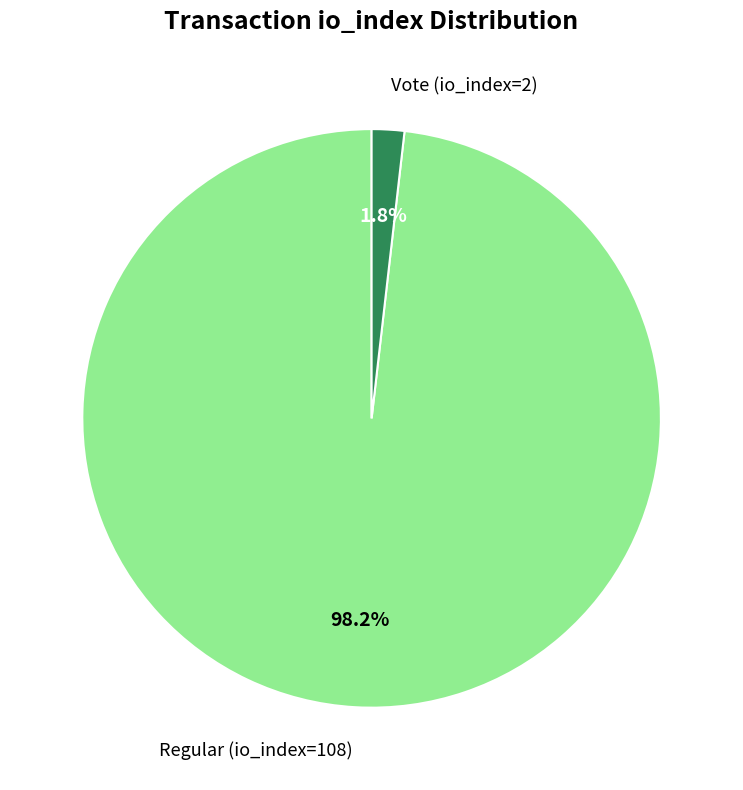

What percentage is NOT represented by Regular (io_index=108)?

1.8%